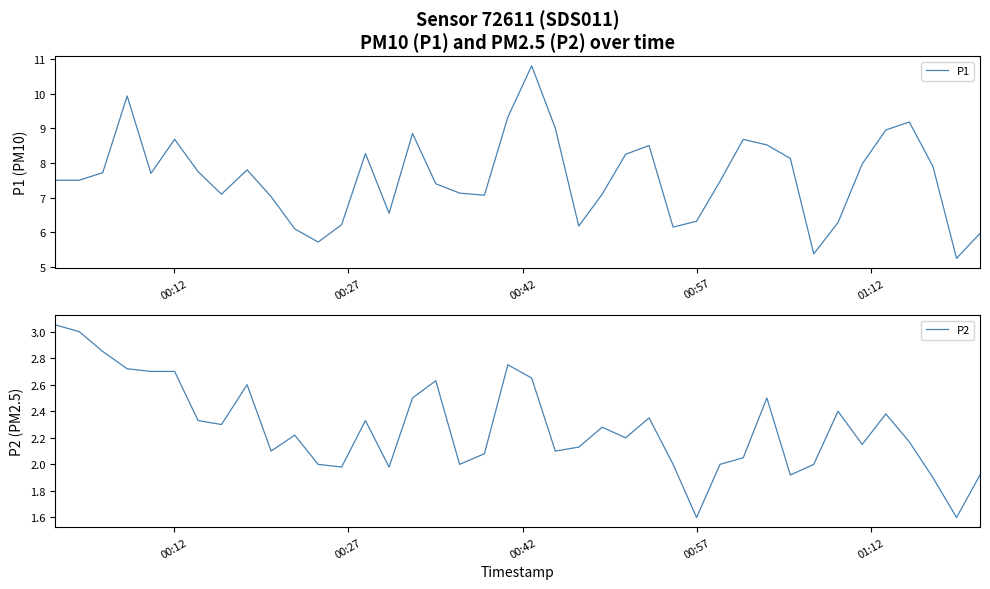

How many data points in P1 are above 7?

29